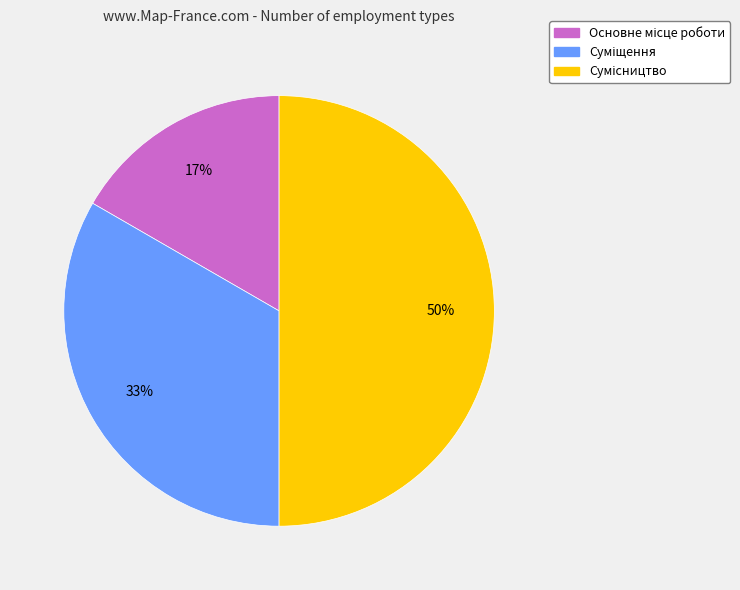

To the nearest percent, what is the average slice percentage?

33%